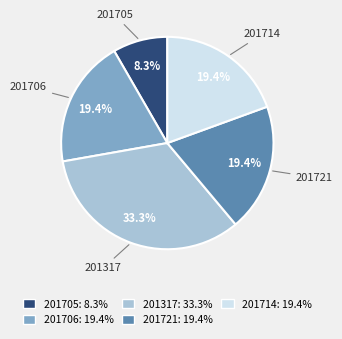

Which slice is the smallest?

201705